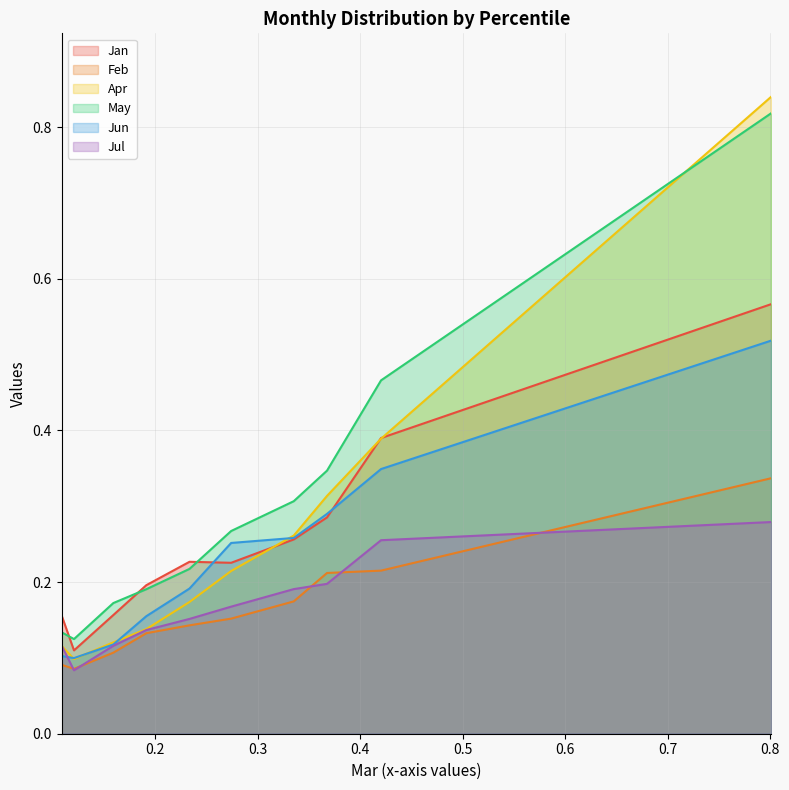

Is the value of May at pct75 greater than the value of Jun at pct35?

Yes